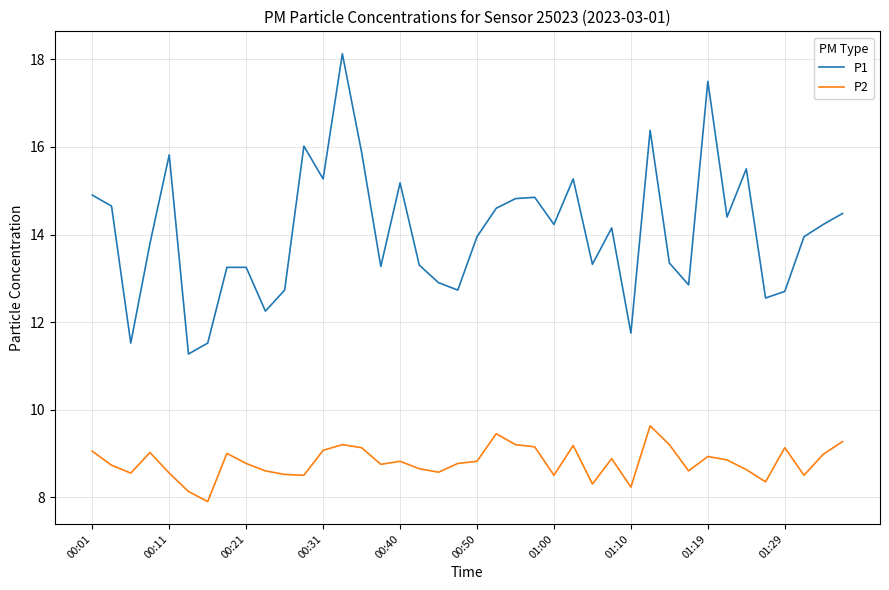

Which series has the largest total across all categories?

P1